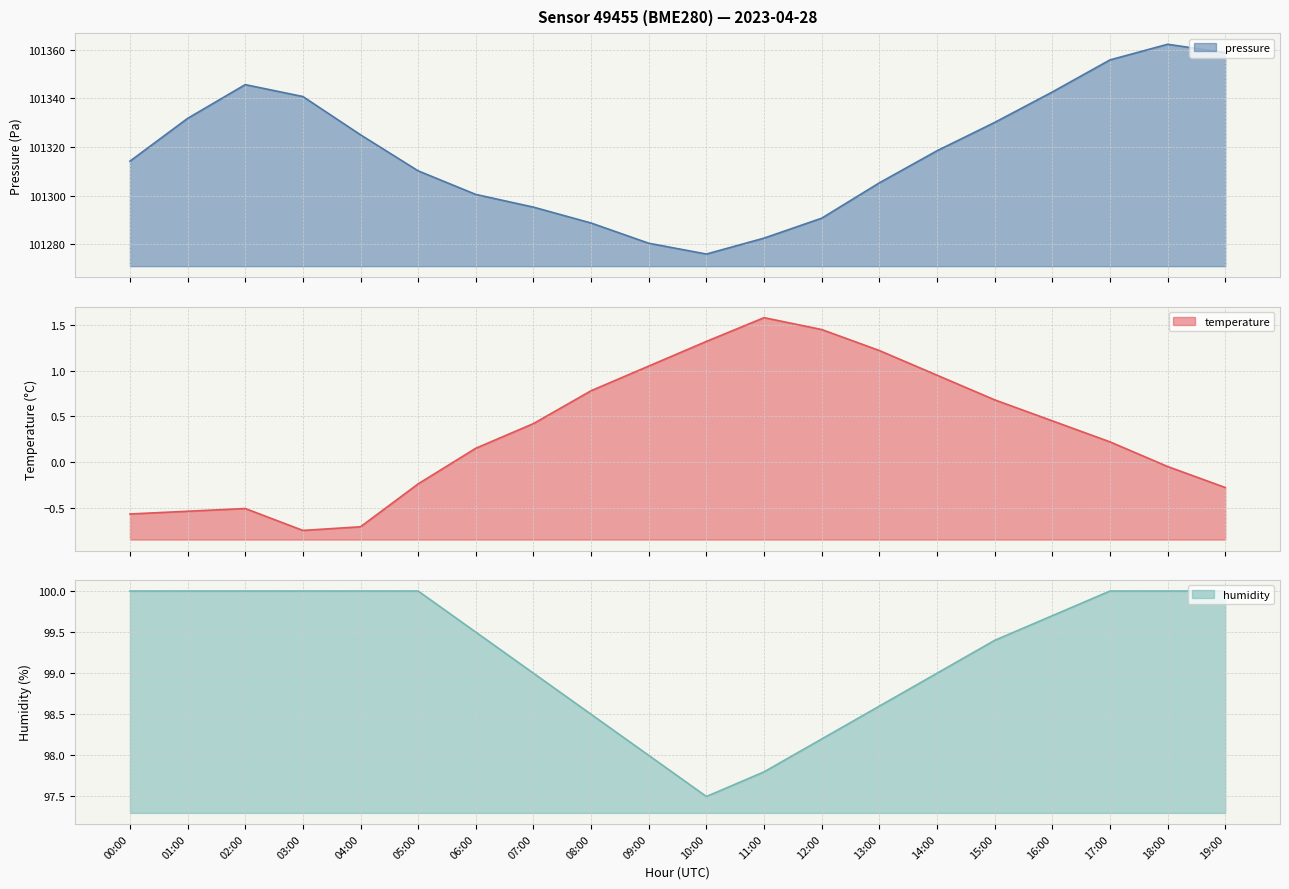

Does the chart display data point markers on the line(s)?

No